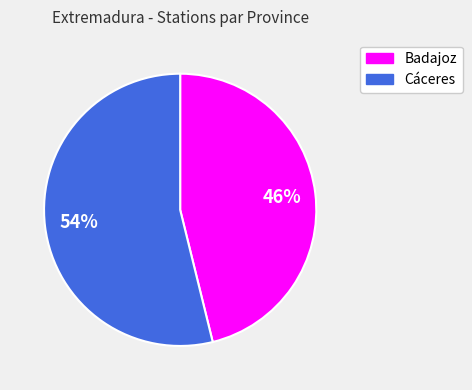

Combined, do Cáceres and Badajoz account for over 50%?

Yes